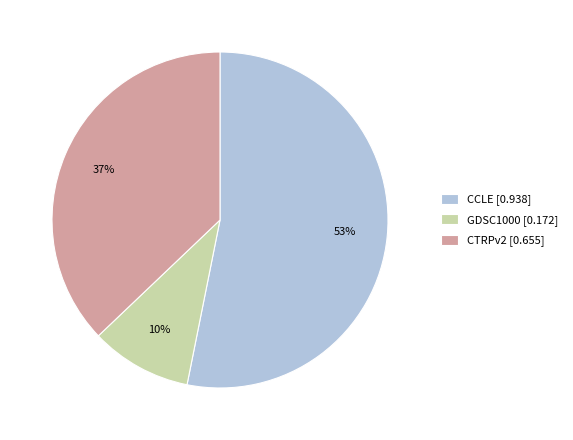

To the nearest percent, what portion does CTRPv2 represent?

37%